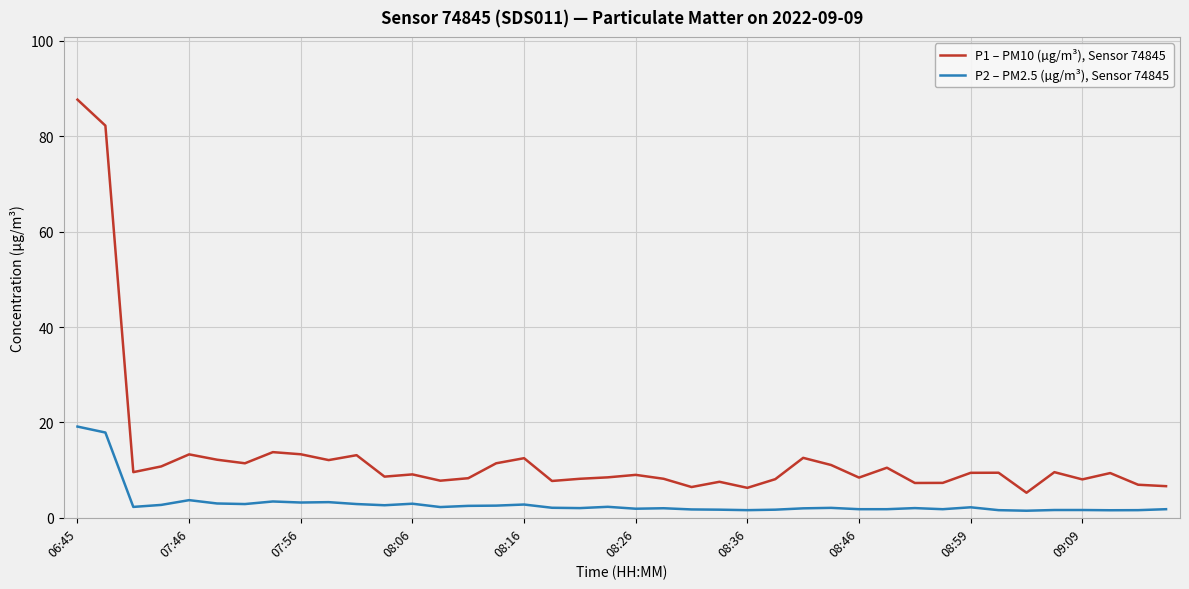

What is the maximum value for P2 – PM2.5 (µg/m³), Sensor 74845?

19.1